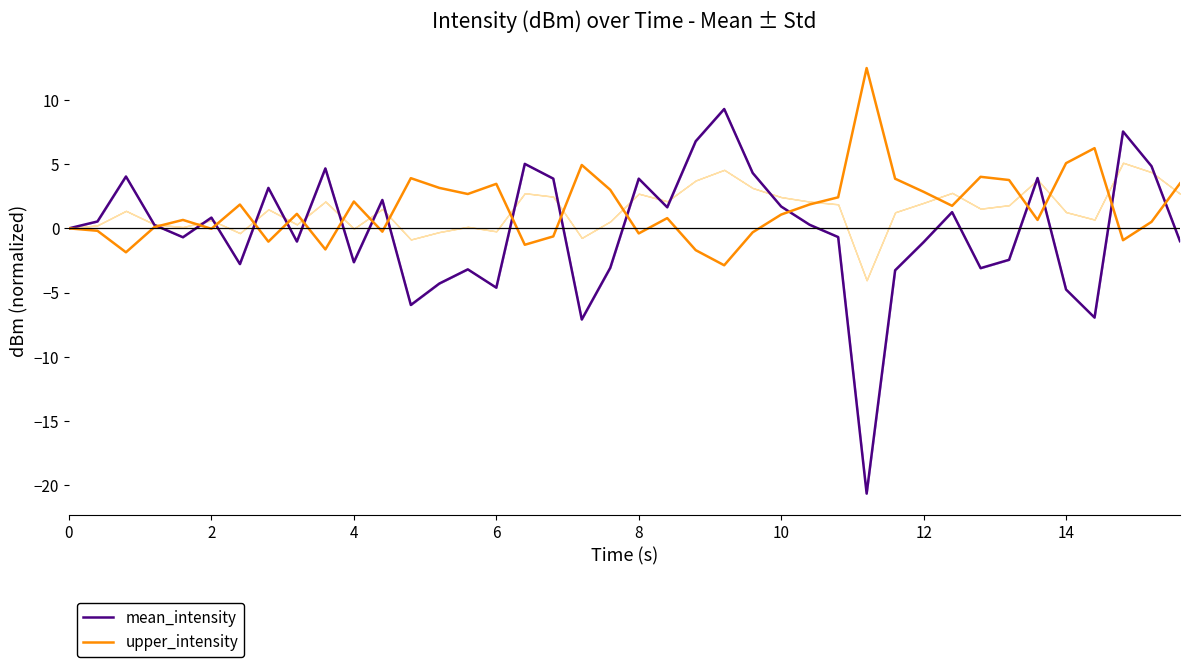

What is the minimum value for mean_intensity?

-20.6